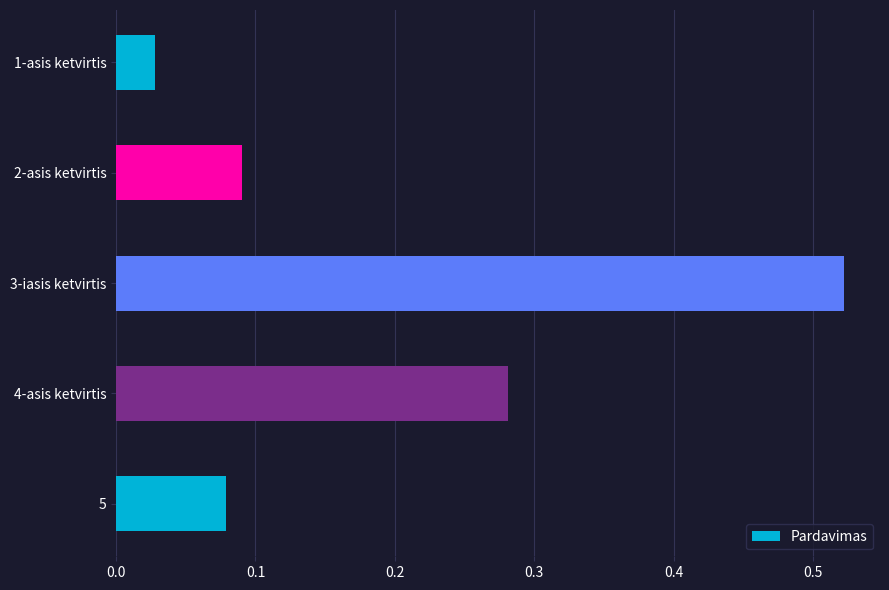

List the labels in order of value, largest first.

3-iasis ketvirtis, 4-asis ketvirtis, 2-asis ketvirtis, 5, 1-asis ketvirtis